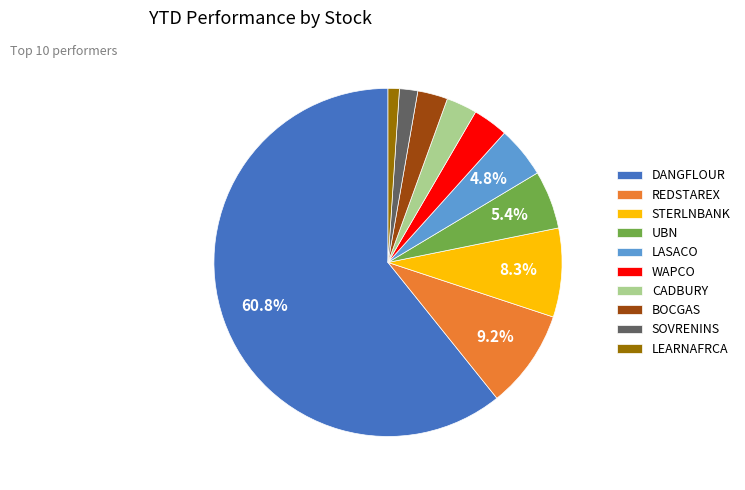

To the nearest percent, what is the difference between the largest and smallest slice percentages?

60%